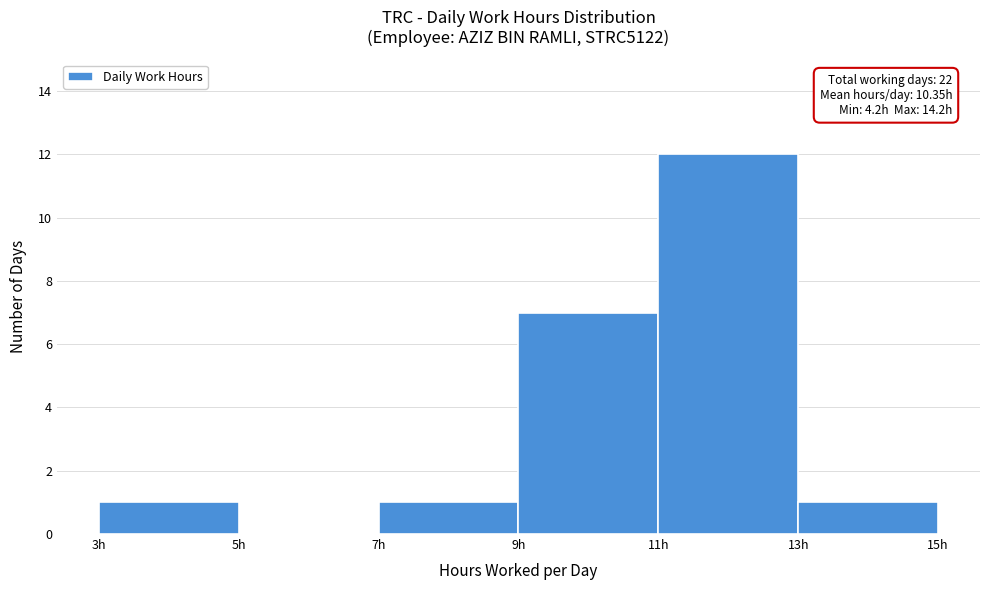

Which range on the x-axis has the tallest bar?

11 to 13